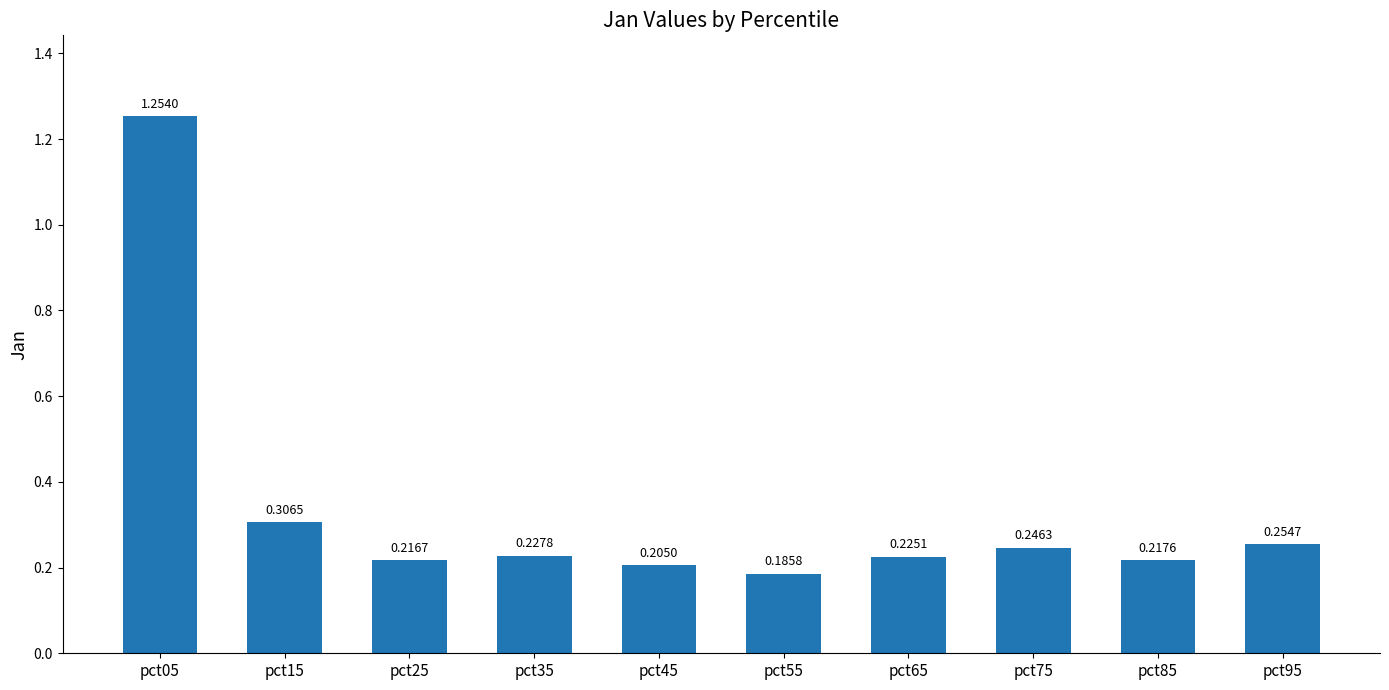

What is the sum of the values at pct05 and pct55?

1.4